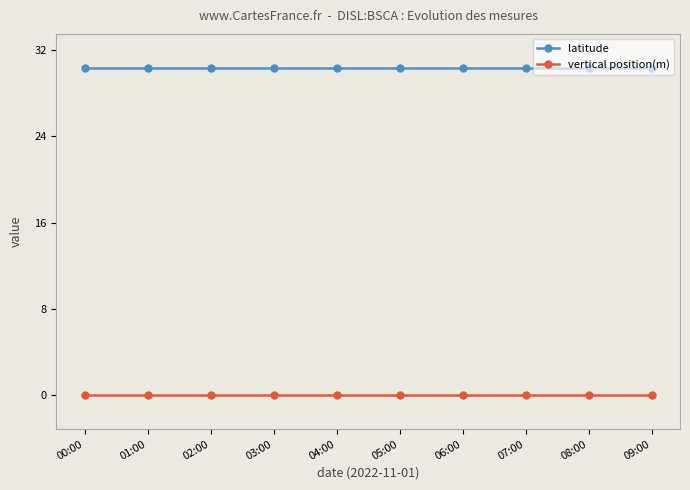

List the series in order of their overall mean, highest first.

latitude, vertical position(m)